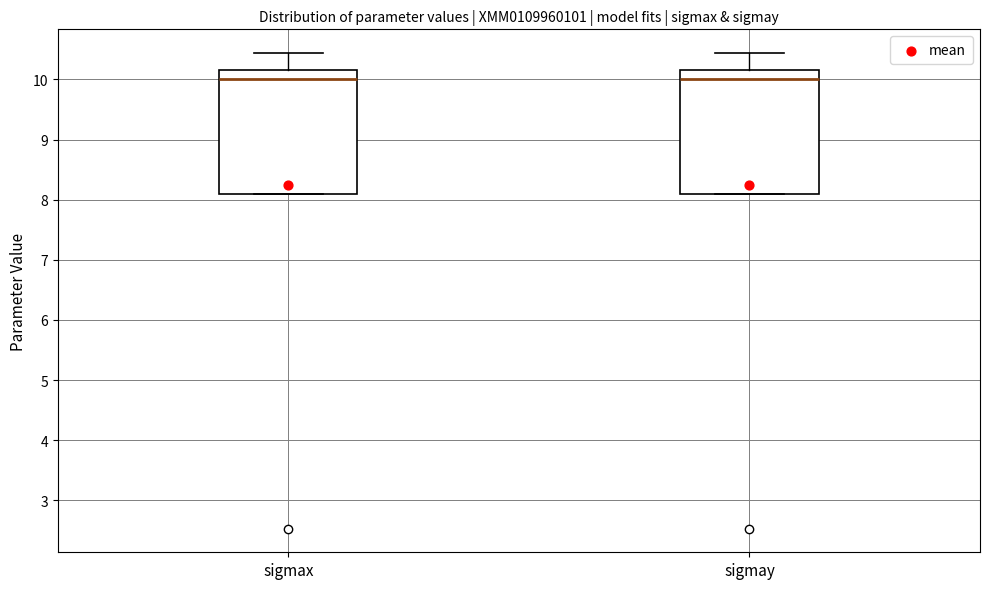

Reading left to right, read every box against the y-axis: the position of its median line, the range the box covers, and the ends of its whiskers. The values are not printed on the chart, so give them approximately, as read against the axis.

sigmax: median 10.0, box 8.1 to 10.2, whiskers 8.1 to 10.4
sigmay: median 10.0, box 8.1 to 10.2, whiskers 8.1 to 10.4